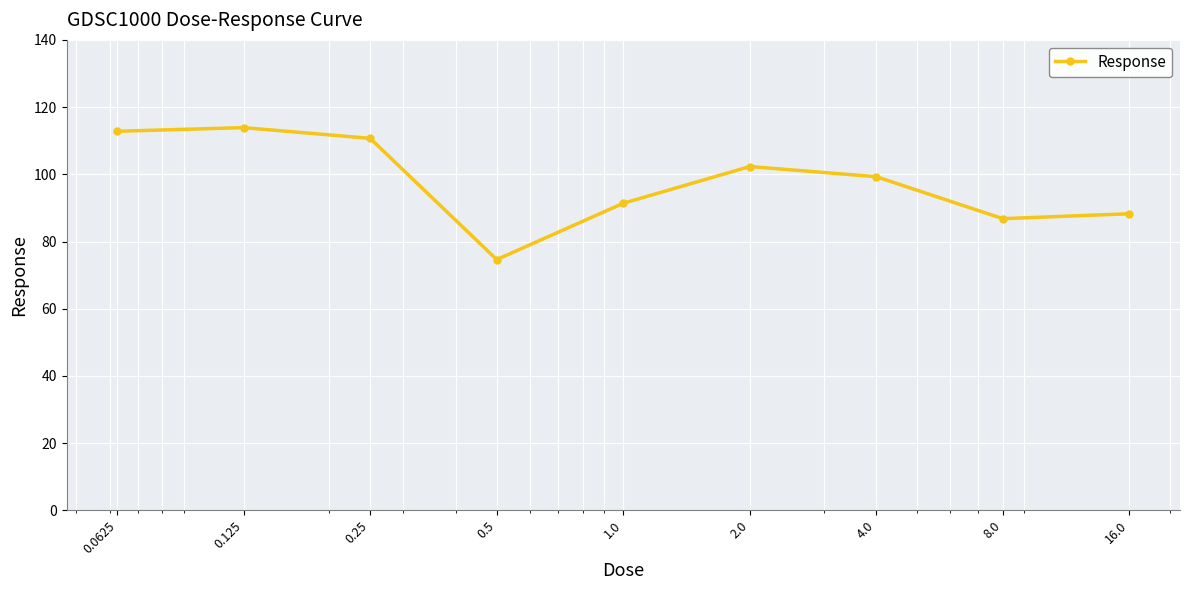

What is the difference between the second highest and minimum values?

38.2